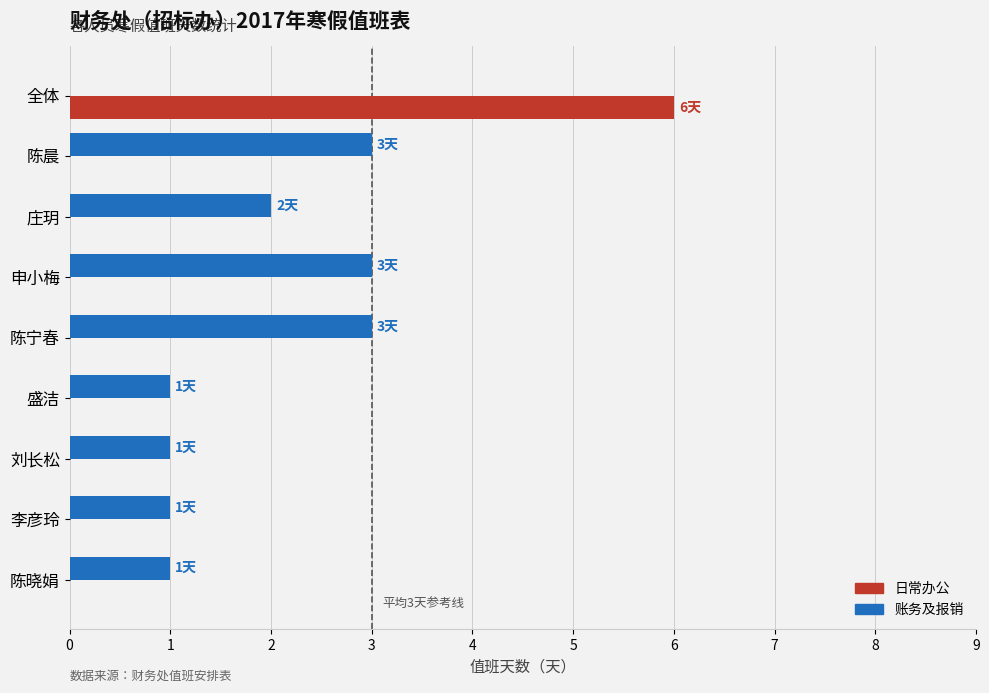

What is the average value of the 账务及报销 series?

2